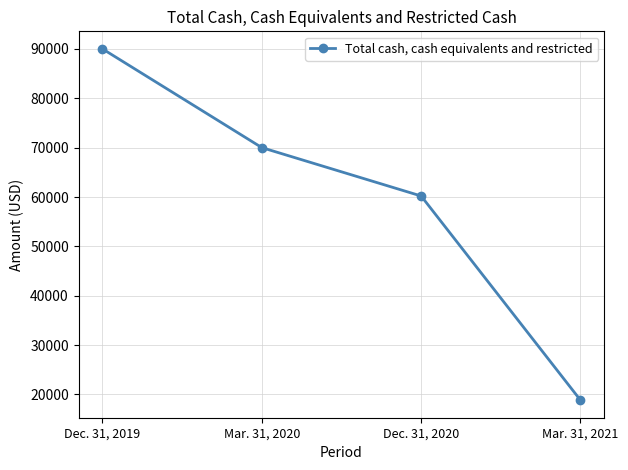

What is the label of the 1st point from the right?

Mar. 31, 2021